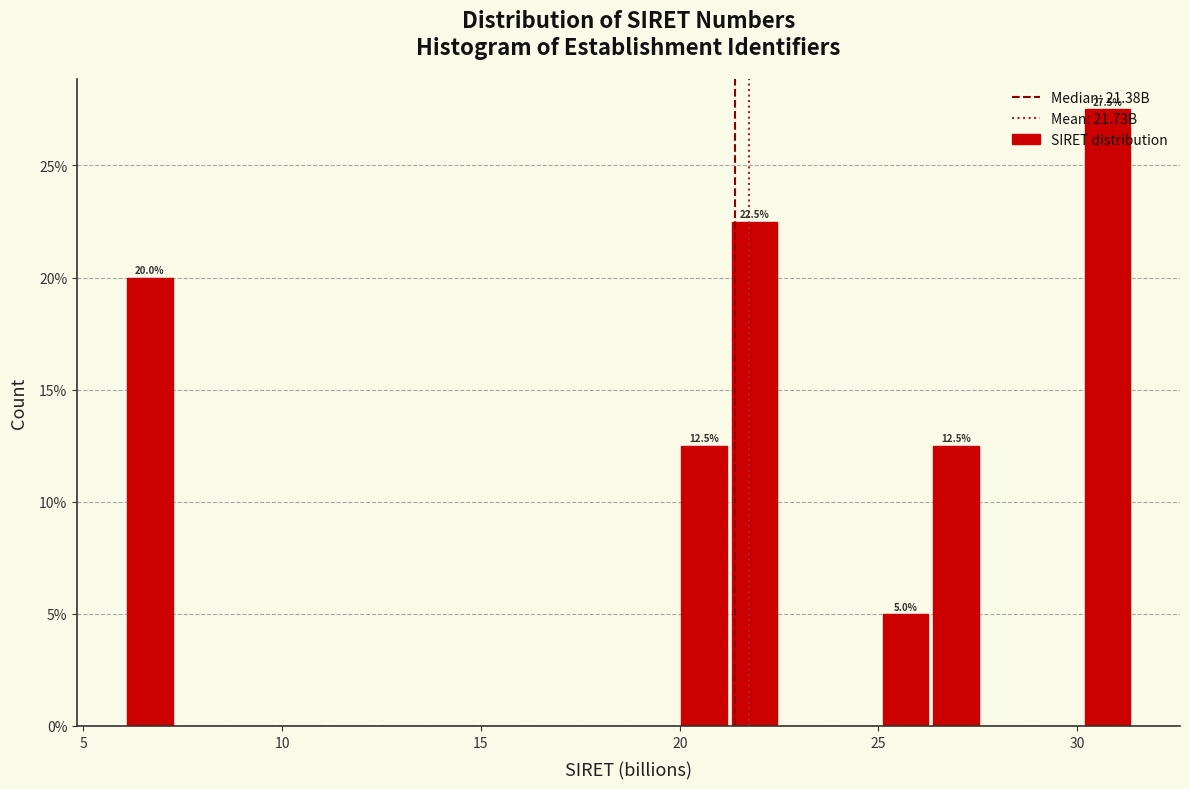

Read against the x-axis, roughly where is the centre of the tallest bar?

31.0